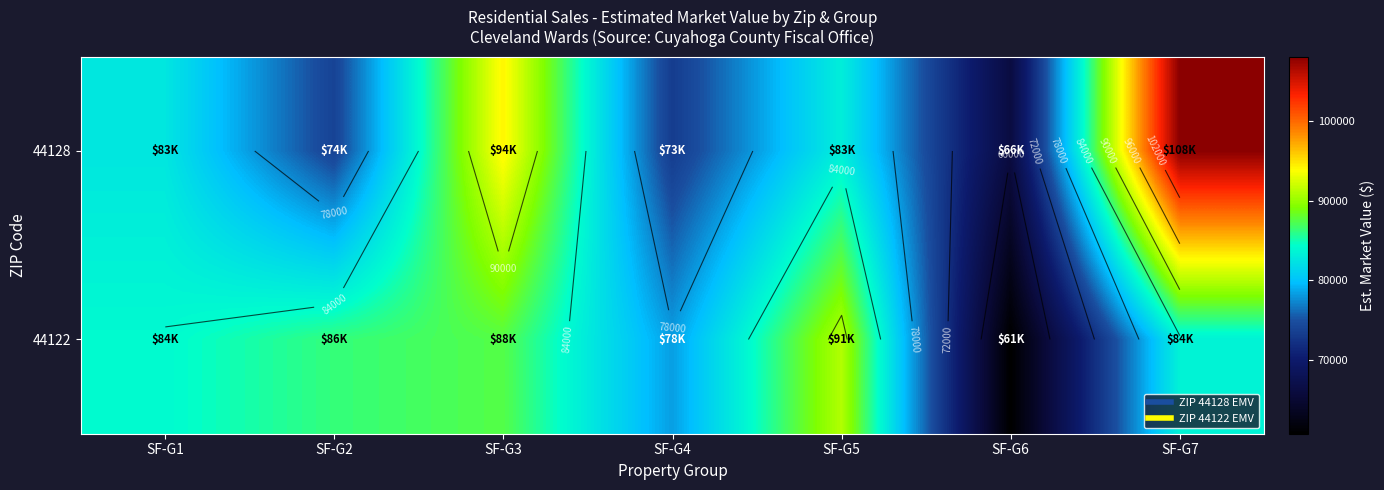

Which category has the lowest value in the 44122 series?

SF-G6